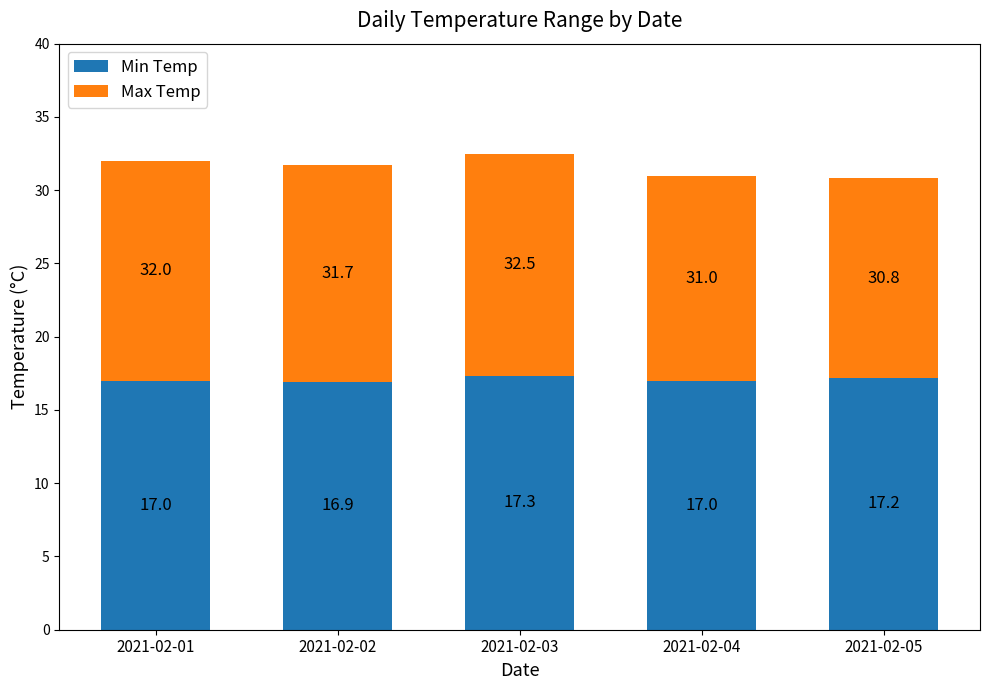

Read the Min Temp value at 2021-02-04.

17.0